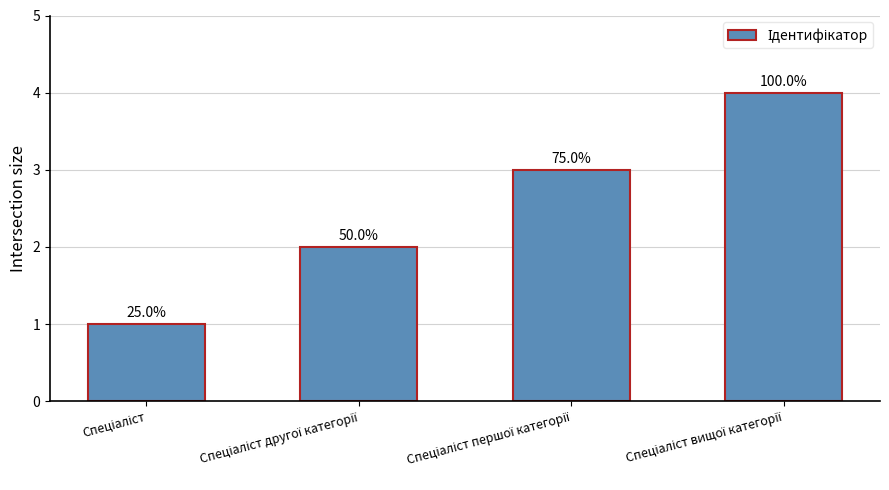

List the labels in order of value, largest first.

Спеціаліст вищої категорії, Спеціаліст першої категорії, Спеціаліст другої категорії, Спеціаліст